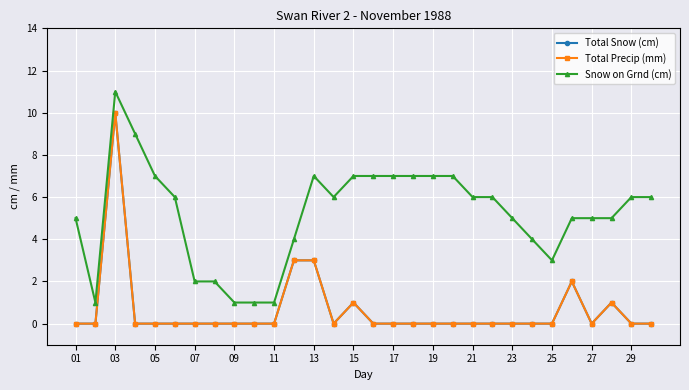

Does the chart have visible grid lines?

Yes